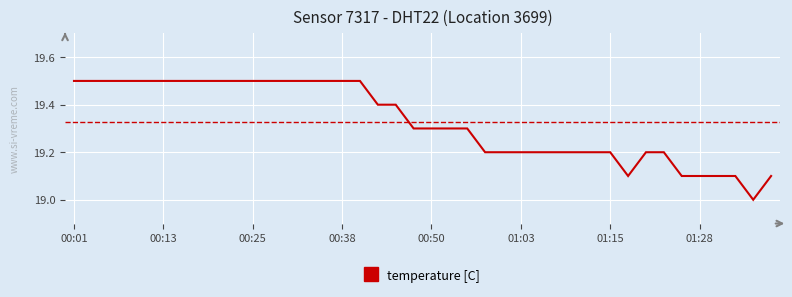

How many distinct data groups are displayed?

1